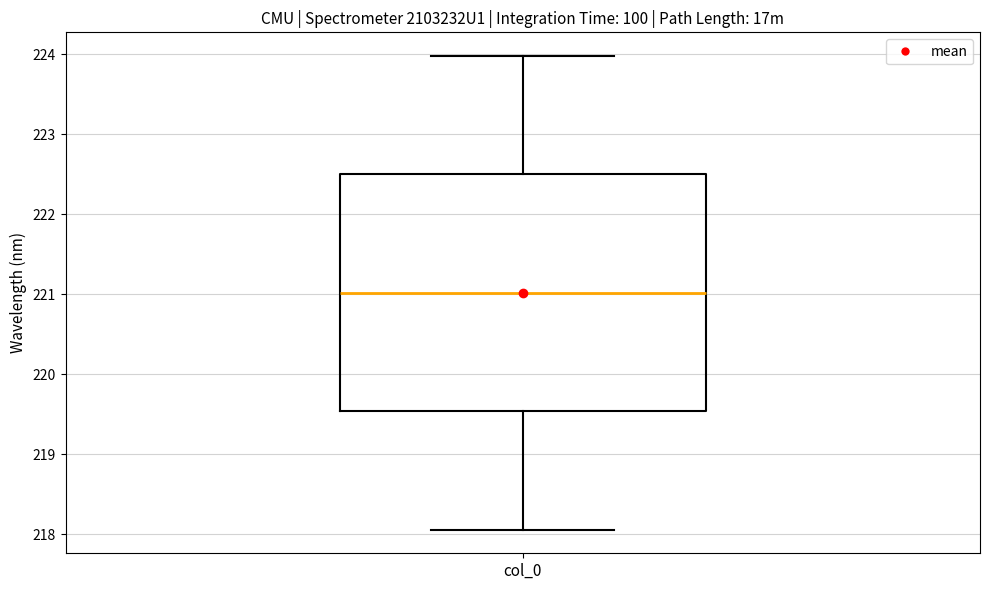

Read this box plot against the y-axis: the position of the median line, the range covered by the box, and the ends of both whiskers. The values are not printed on the chart, so give them approximately, as read against the axis.

median 221.0, box 219.5 to 222.5, whiskers 218.1 to 224.0